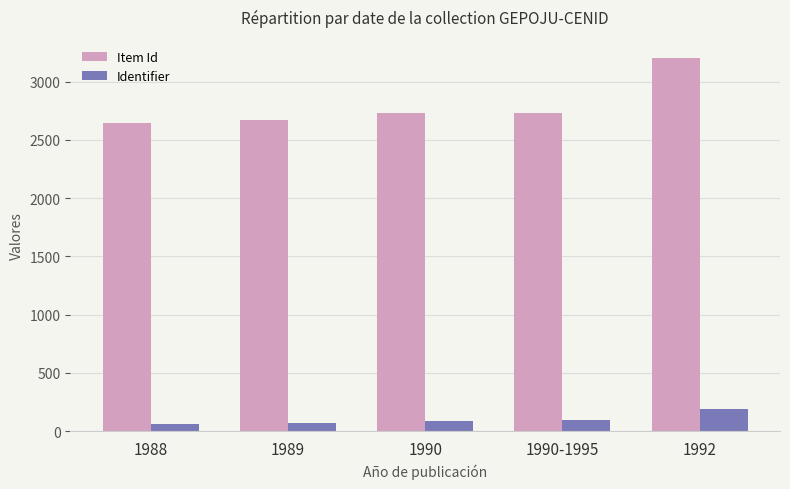

Which series has the largest total across all categories?

Item Id